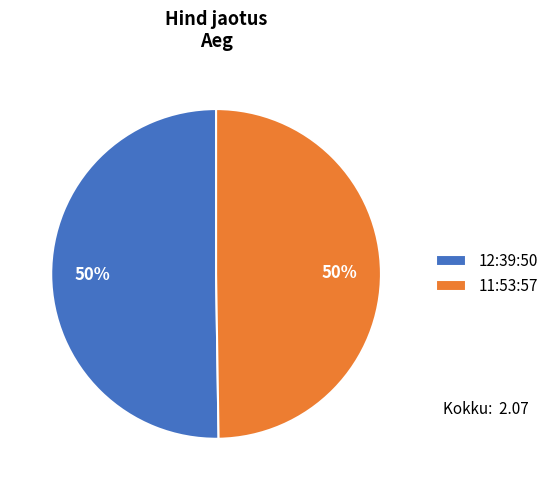

Count the number of slices in the pie.

2